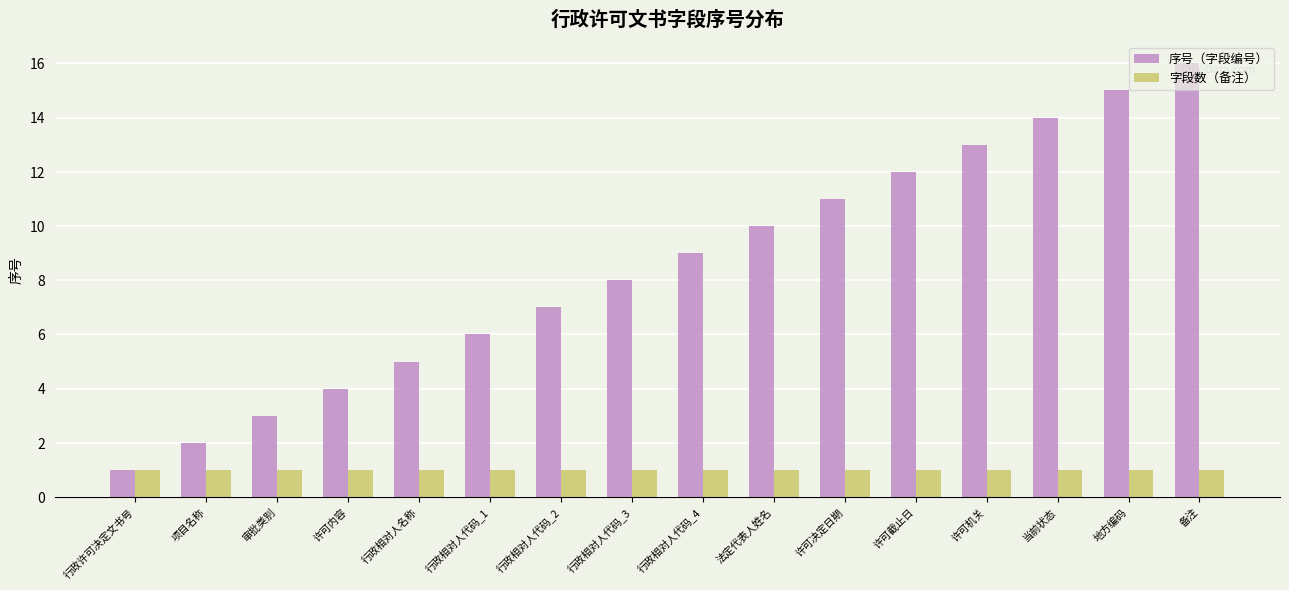

Reading left to right, what are all the values shown in this chart?

序号（字段编号）: 行政许可决定文书号=1	项目名称=2	审批类别=3	许可内容=4	行政相对人名称=5	行政相对人代码_1=6	行政相对人代码_2=7	行政相对人代码_3=8	行政相对人代码_4=9	法定代表人姓名=10	许可决定日期=11	许可截止日=12	许可机关=13	当前状态=14	地方编码=15	备注=16
字段数（备注）: 行政许可决定文书号=1	项目名称=1	审批类别=1	许可内容=1	行政相对人名称=1	行政相对人代码_1=1	行政相对人代码_2=1	行政相对人代码_3=1	行政相对人代码_4=1	法定代表人姓名=1	许可决定日期=1	许可截止日=1	许可机关=1	当前状态=1	地方编码=1	备注=1